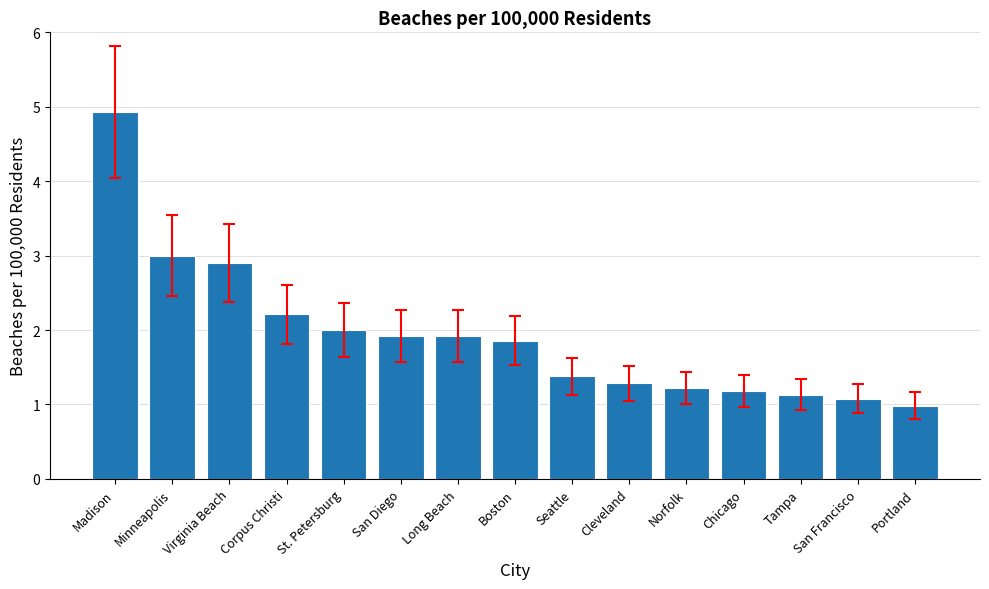

What is the smallest value displayed?

1.0